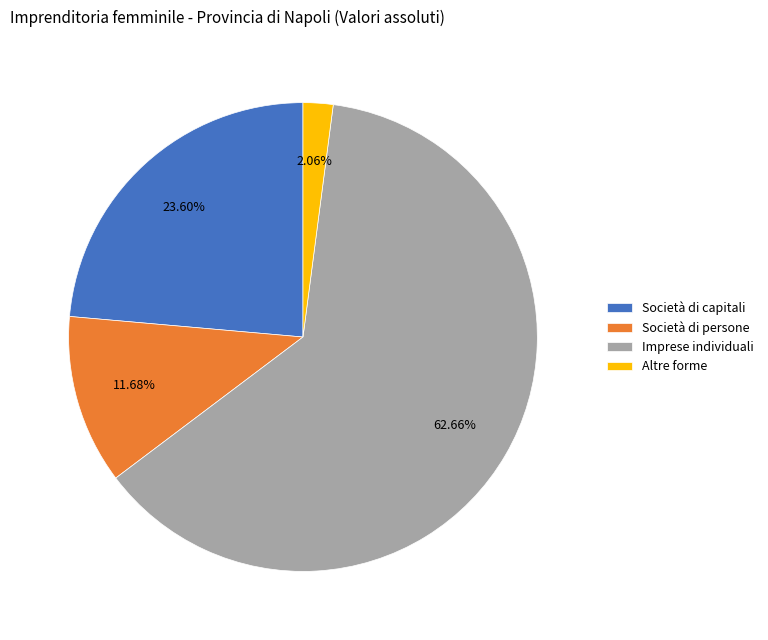

What percentage do Imprese individuali and Altre forme together represent?

64.7%